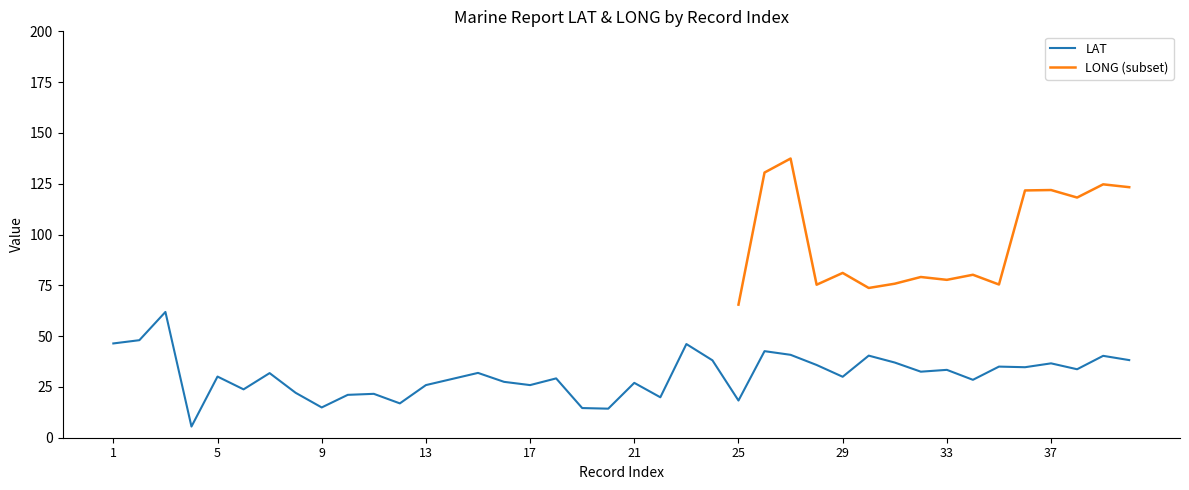

What is the change in value from 4 to 37?

+31.1